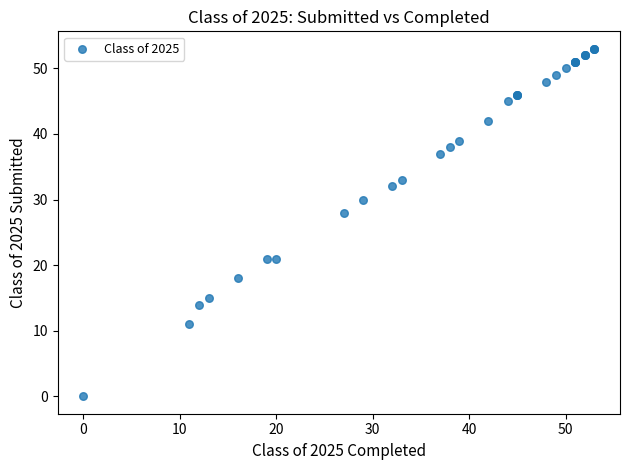

What Y value in the scatter plot is closest to 26?

28